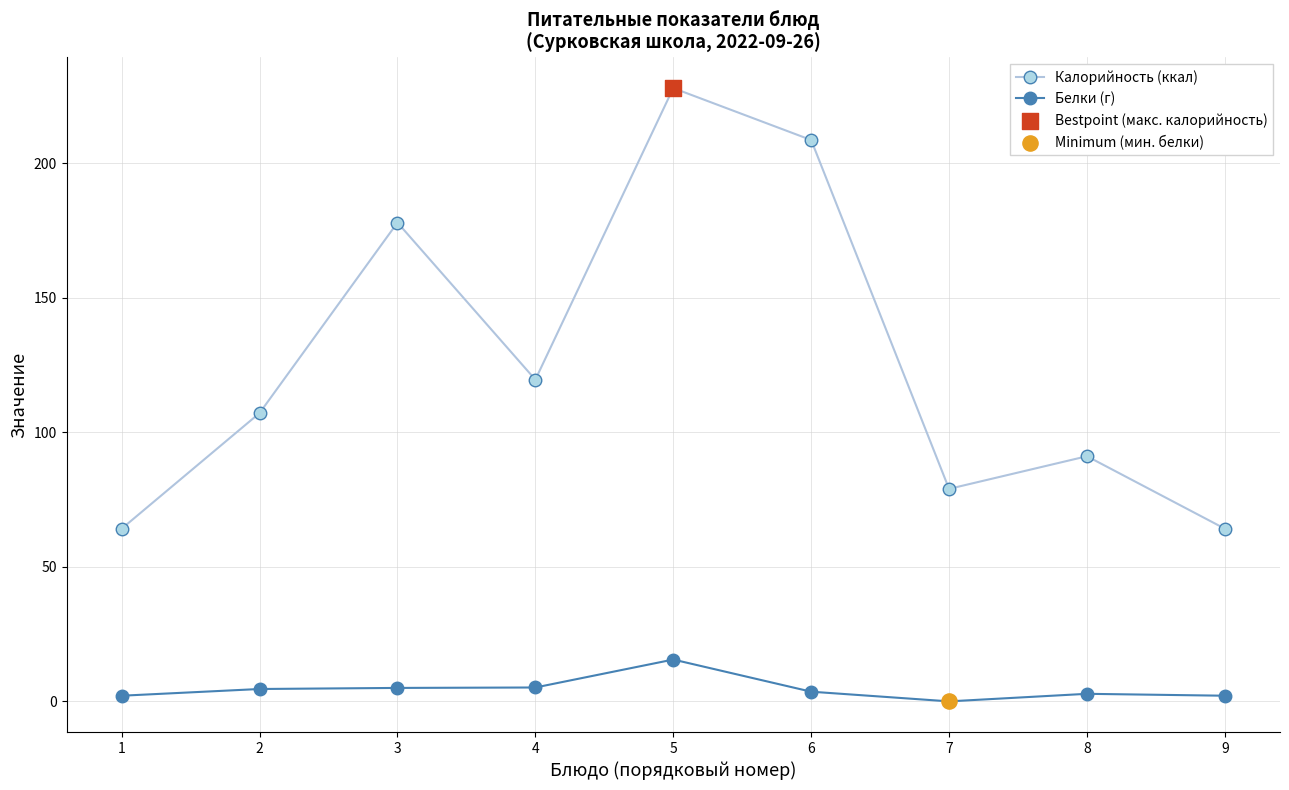

Between 4 and 5, which series saw the biggest shift?

Калорийность (ккал)